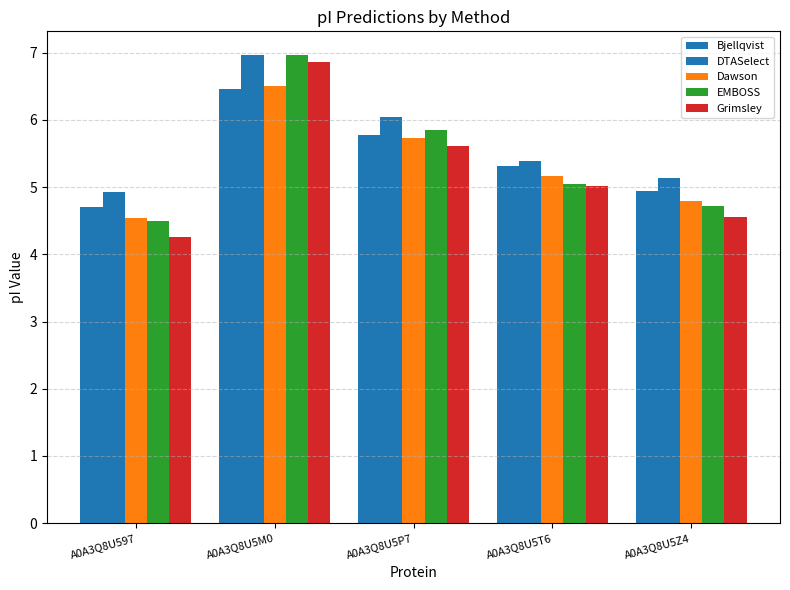

How many data points in Bjellqvist are above 5?

3